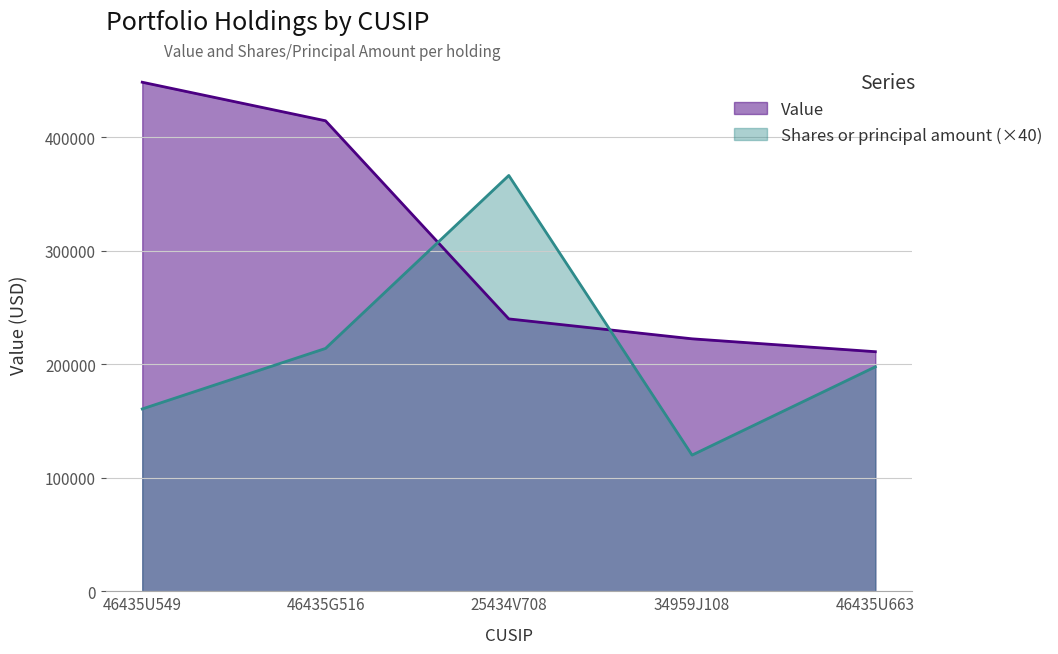

Reading right to left, extract all data points from this chart.

Value: 46435U663=211120	34959J108=222480	25434V708=240018	46435G516=414641	46435U549=448606
Shares or principal amount: 46435U663=197800	34959J108=120000	25434V708=366440	46435G516=214000	46435U549=160680